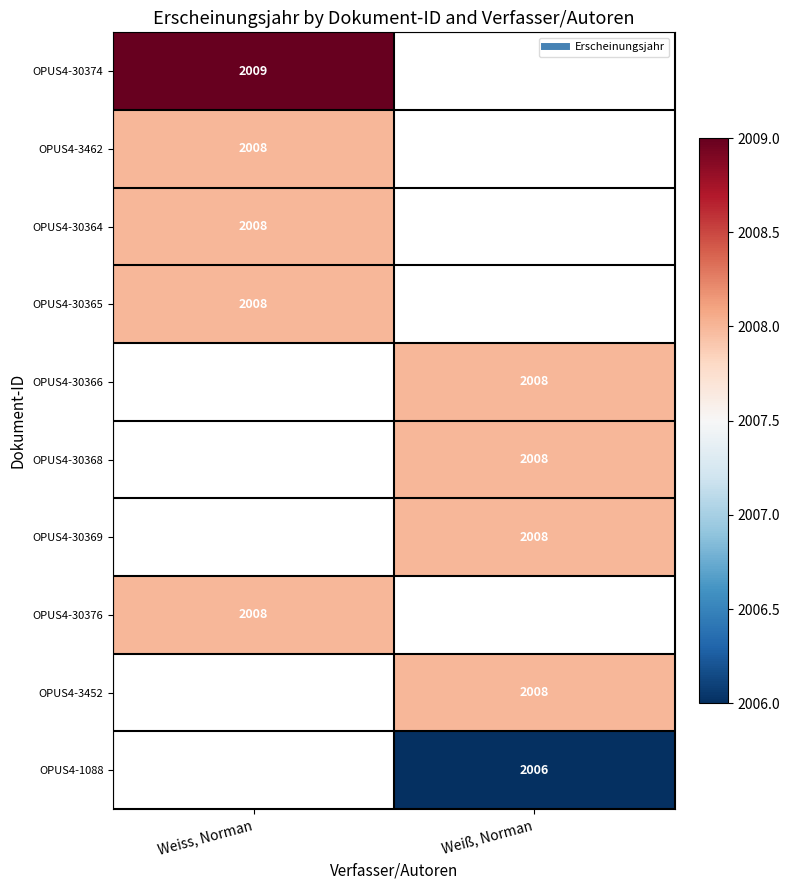

How many data points does each series have?

2